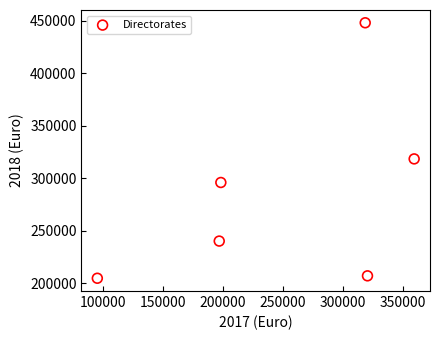

What is the average X value?

248250.2